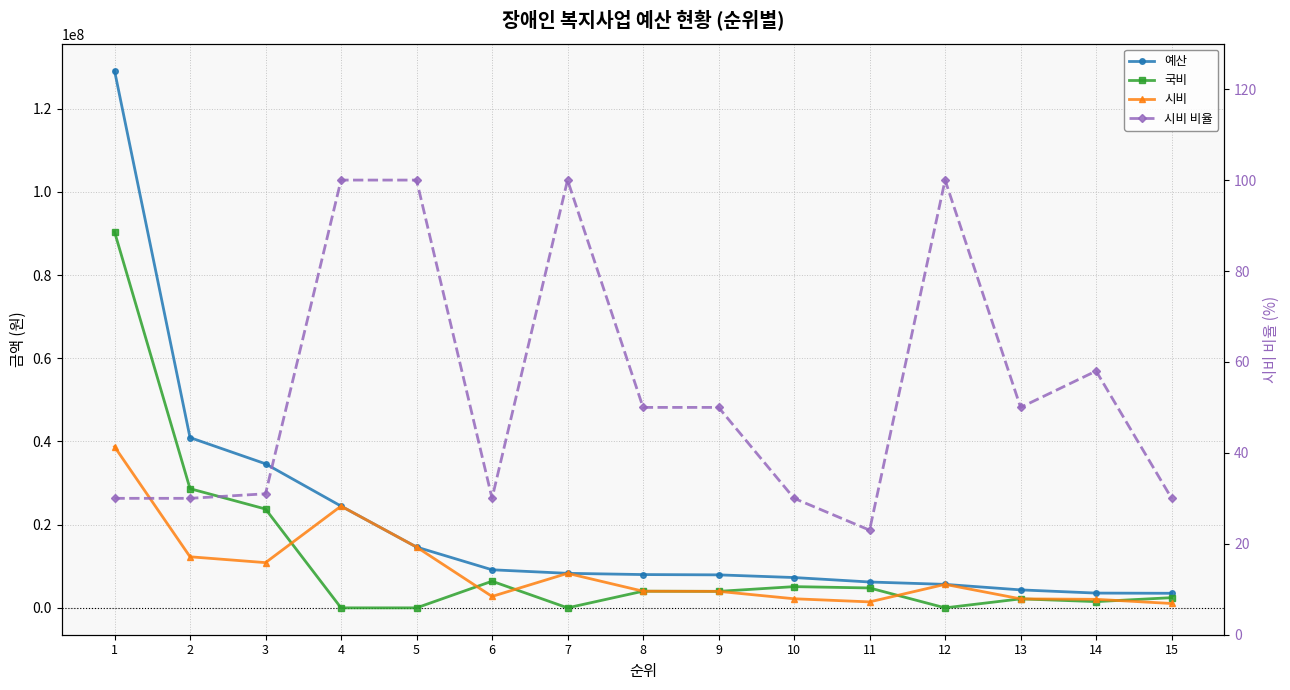

True or false: 시비 has more than 2 interior local peaks.

True